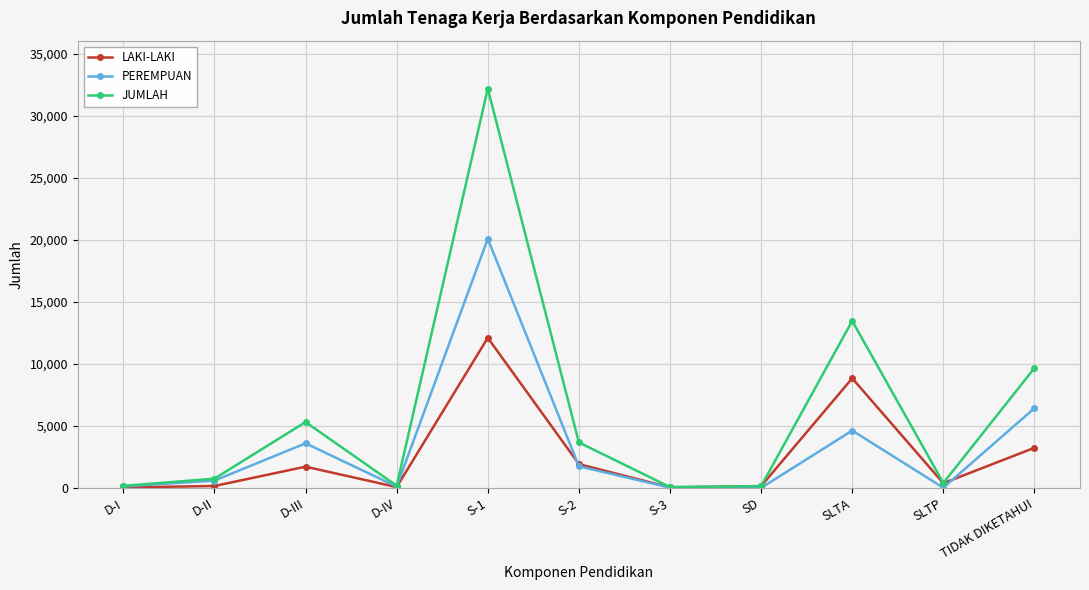

Rank the series by their maximum value, from lowest to highest.

LAKI-LAKI, PEREMPUAN, JUMLAH